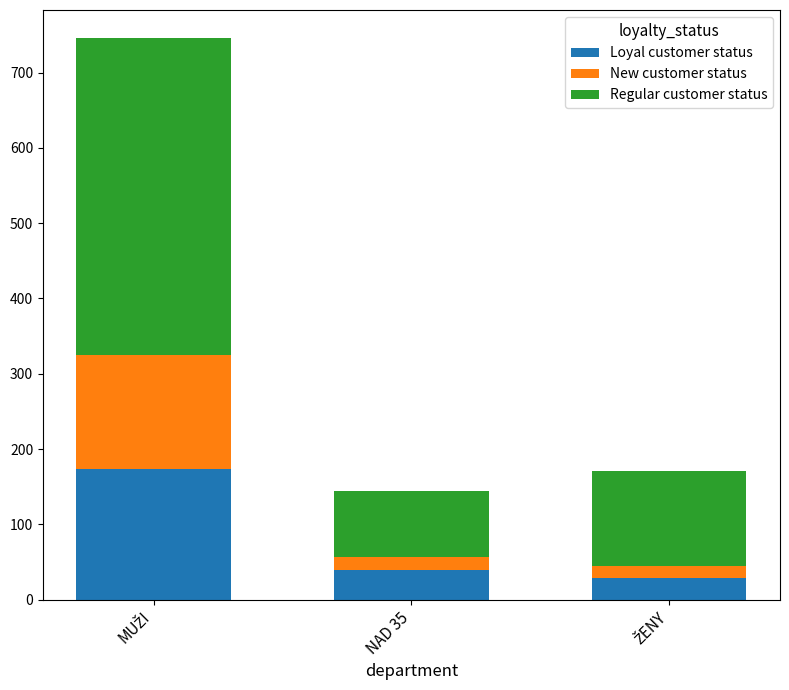

What are all the series names shown in the legend?

Loyal customer status, New customer status, Regular customer status